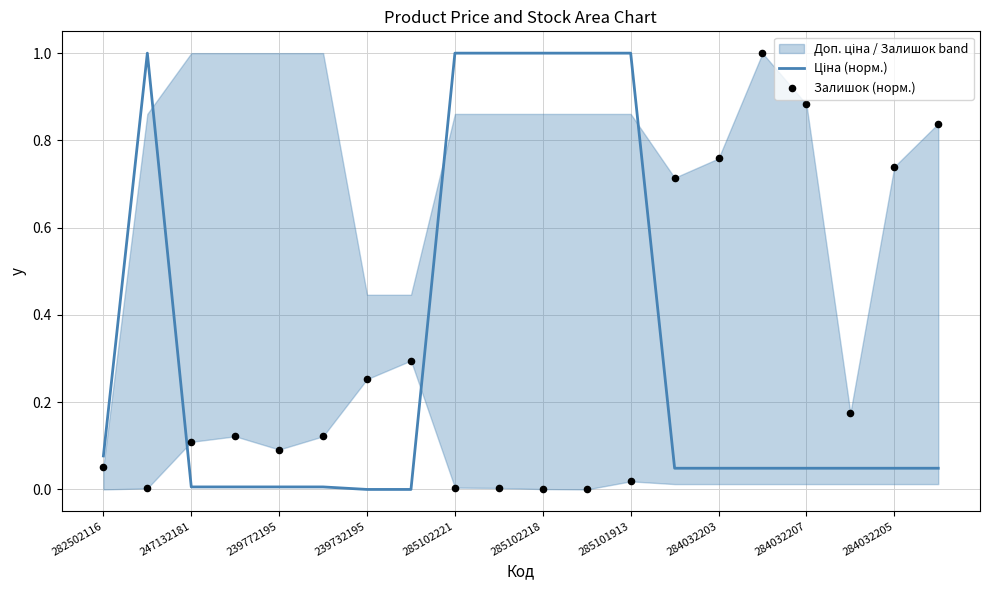

What are all the series names shown in the legend?

Ціна (норм.), Залишок (норм.)